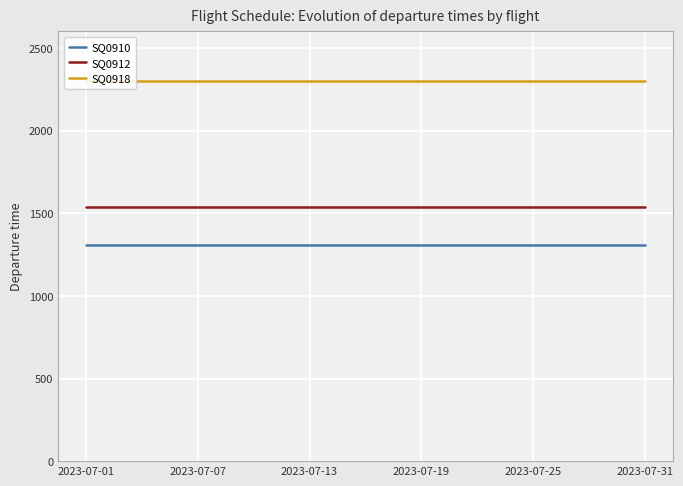

List the series in order of their overall mean, lowest first.

SQ0910, SQ0912, SQ0918